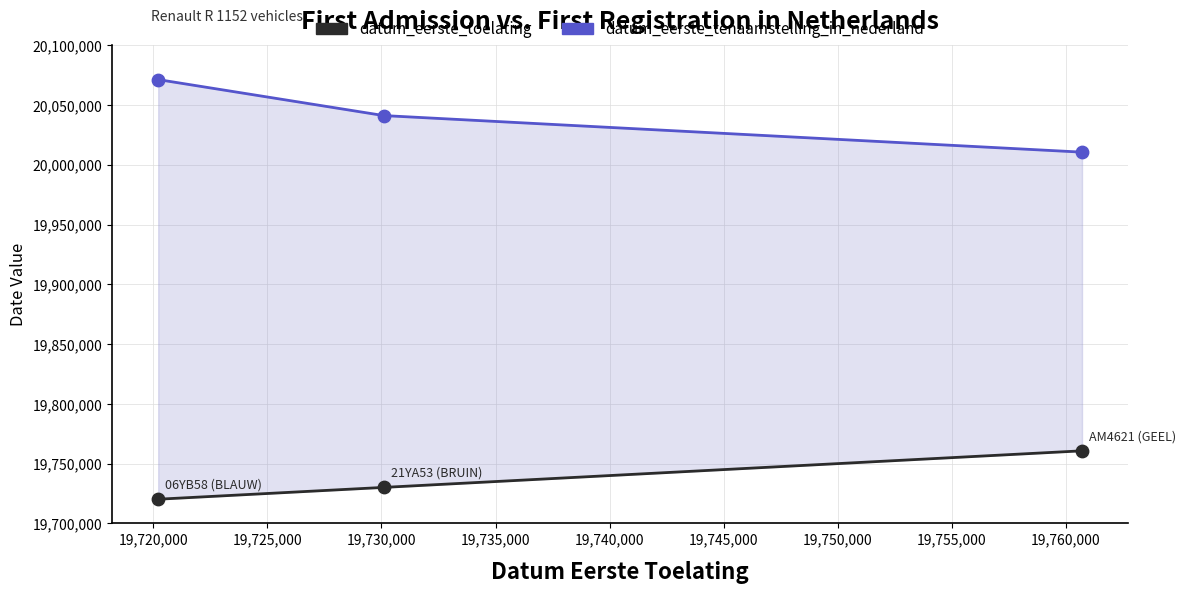

Which series has the widest spread of Y values?

datum_eerste_tenaamstelling_in_nederland